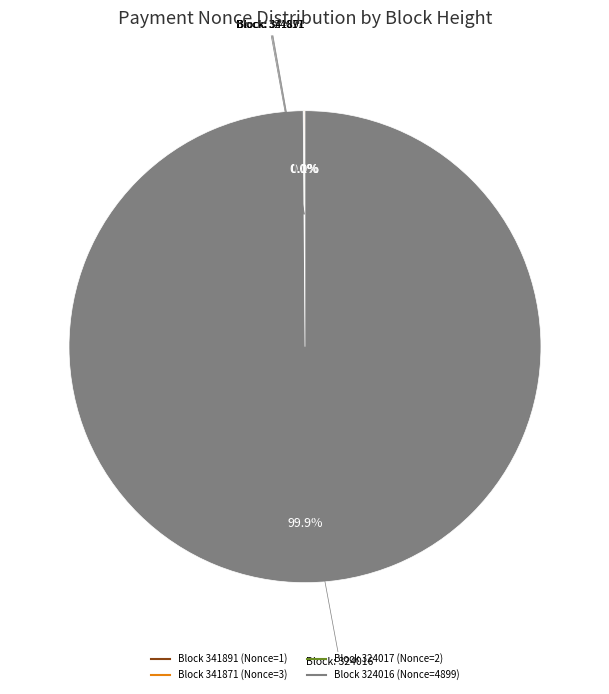

Does any single category account for the majority?

Yes